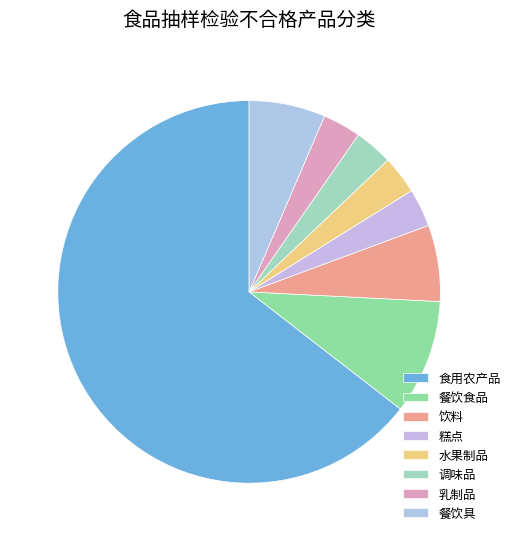

How many segments does this pie chart have?

8